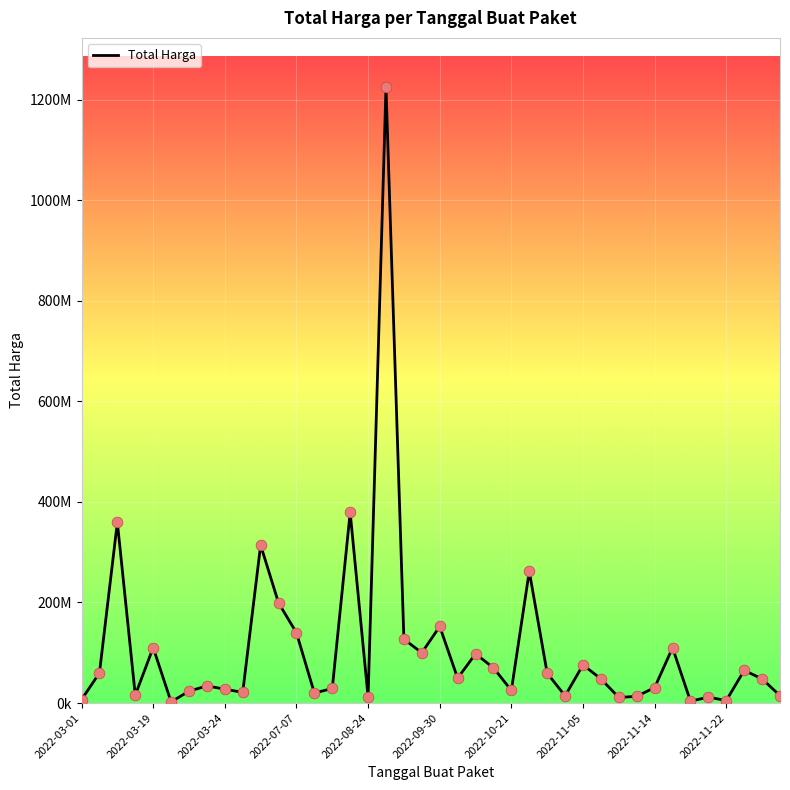

Is this an area chart (filled region under the line)?

No